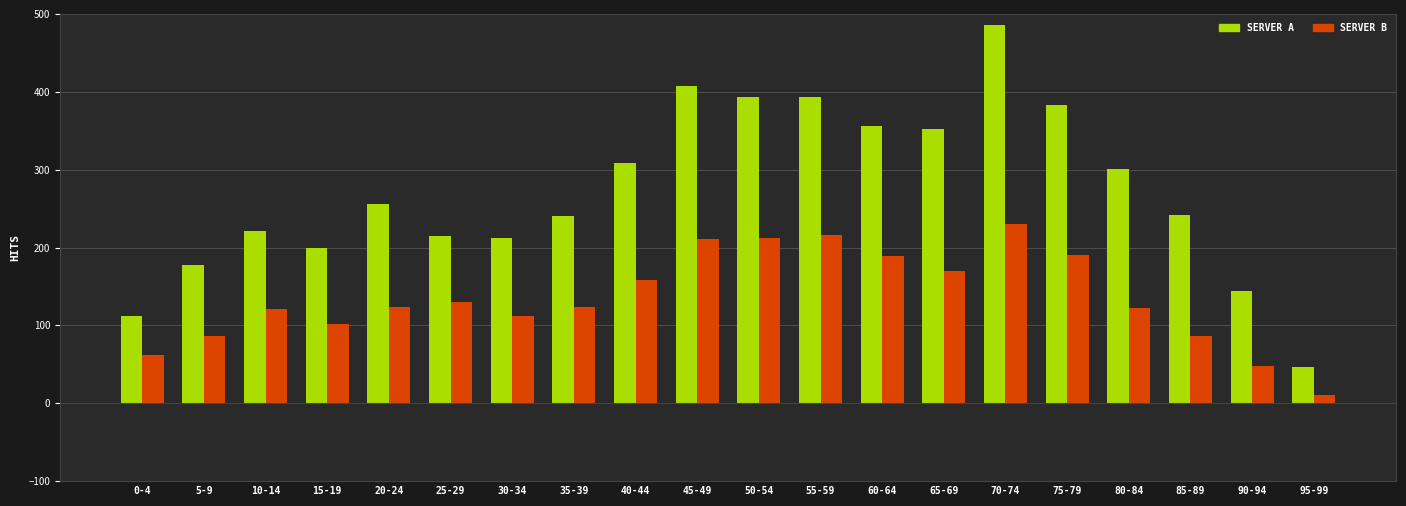

What is the maximum value shown in the chart?

486